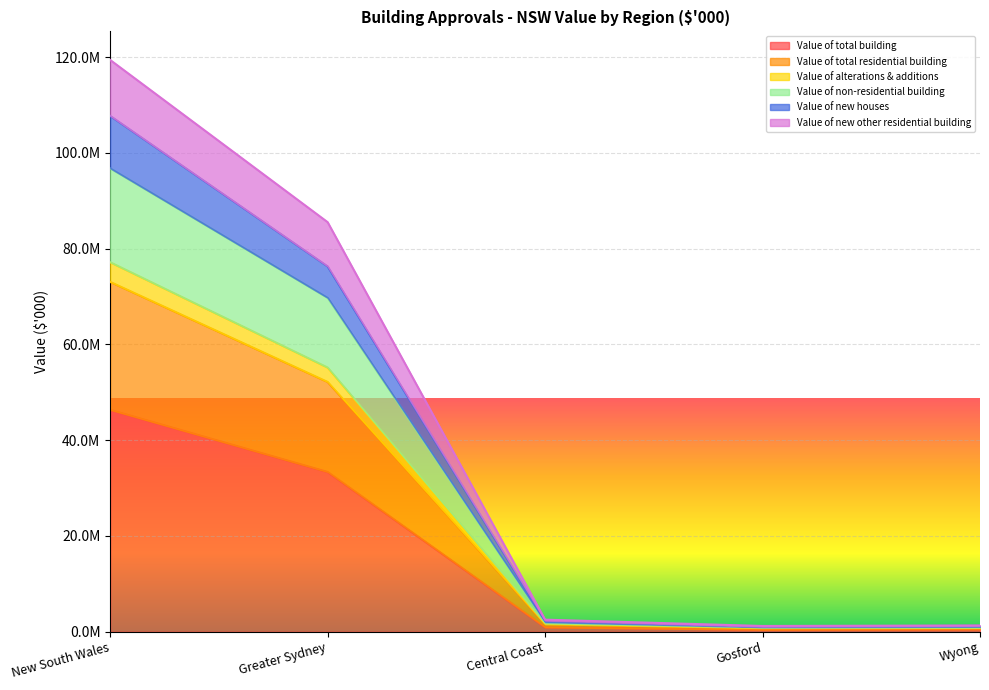

What are all the series names shown in the legend?

Value of total building, Value of total residential building, Value of alterations & additions, Value of non-residential building, Value of new houses, Value of new other residential building